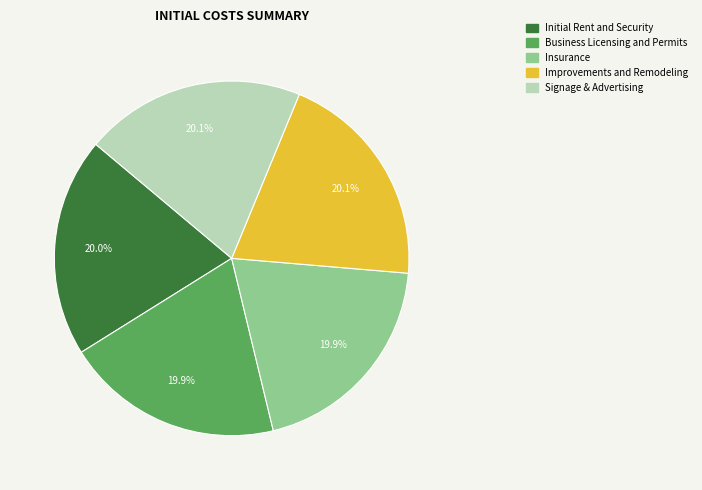

What percentage do Business Licensing and Permits and Insurance together represent?

39.8%